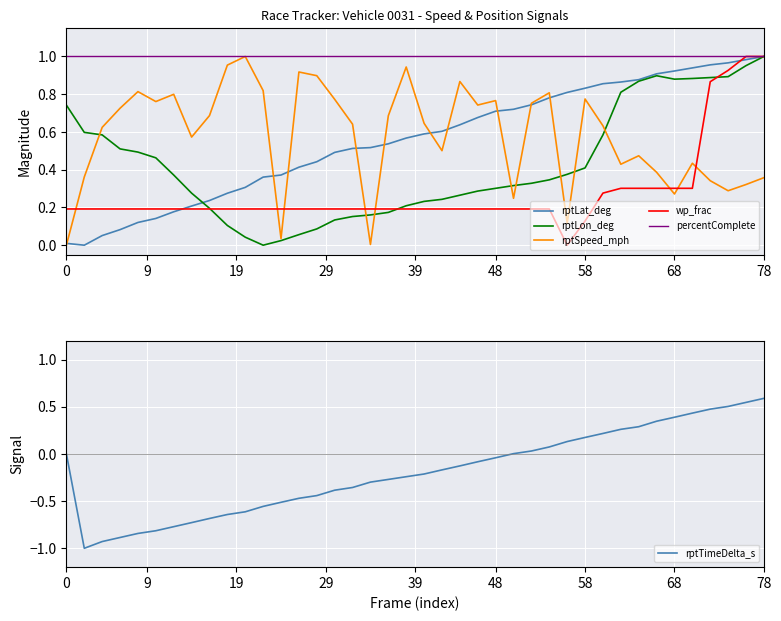

What is the value of the wp_frac point at the 14th from the left?

0.2